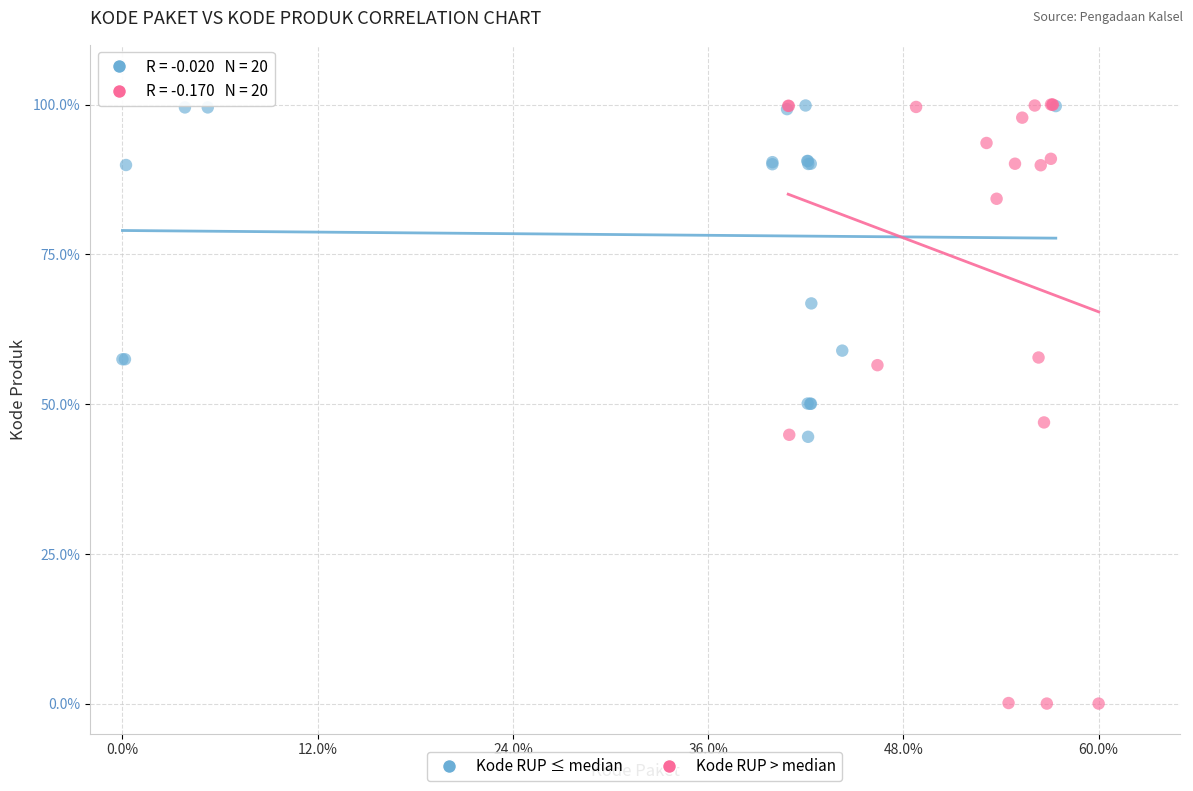

Which series has the largest Y range (max minus min)?

Kode RUP > median